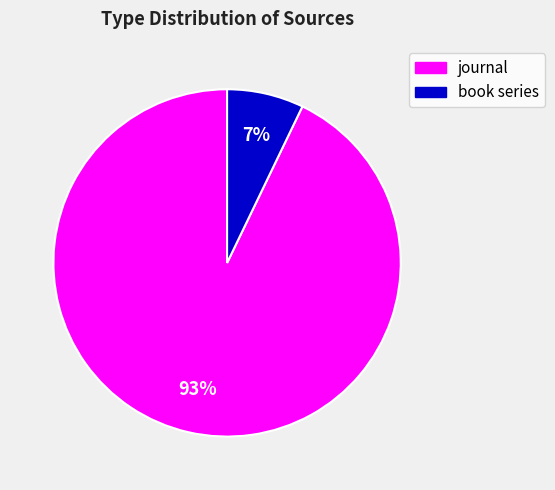

Combined, do journal and book series account for over 50%?

Yes